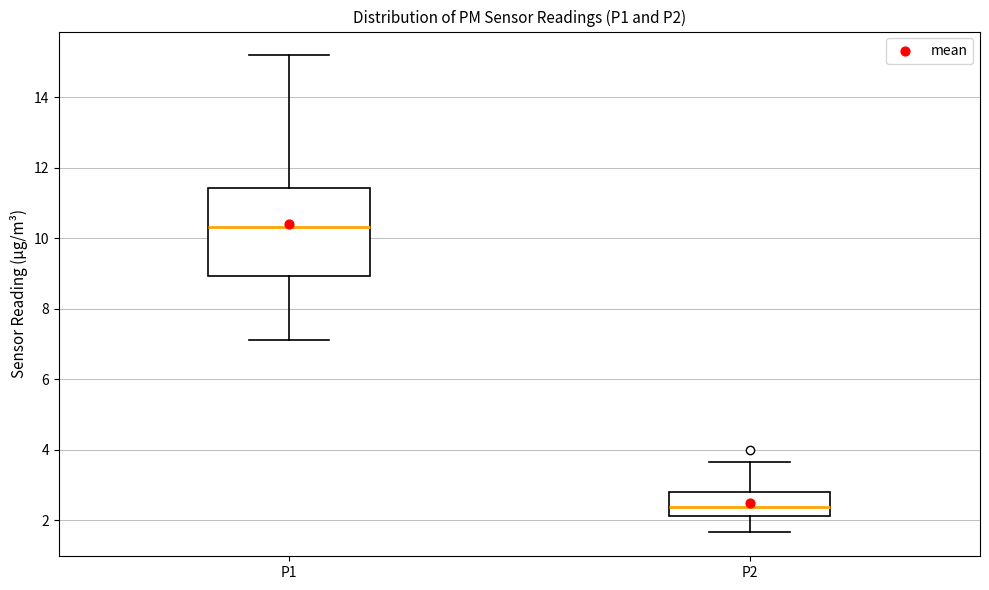

Reading left to right, read every box against the y-axis: the position of its median line, the range the box covers, and the ends of its whiskers. The values are not printed on the chart, so give them approximately, as read against the axis.

P1: median 10.4, box 9.0 to 11.4, whiskers 7.2 to 15.2
P2: median 2.4, box 2.2 to 2.8, whiskers 1.6 to 3.6